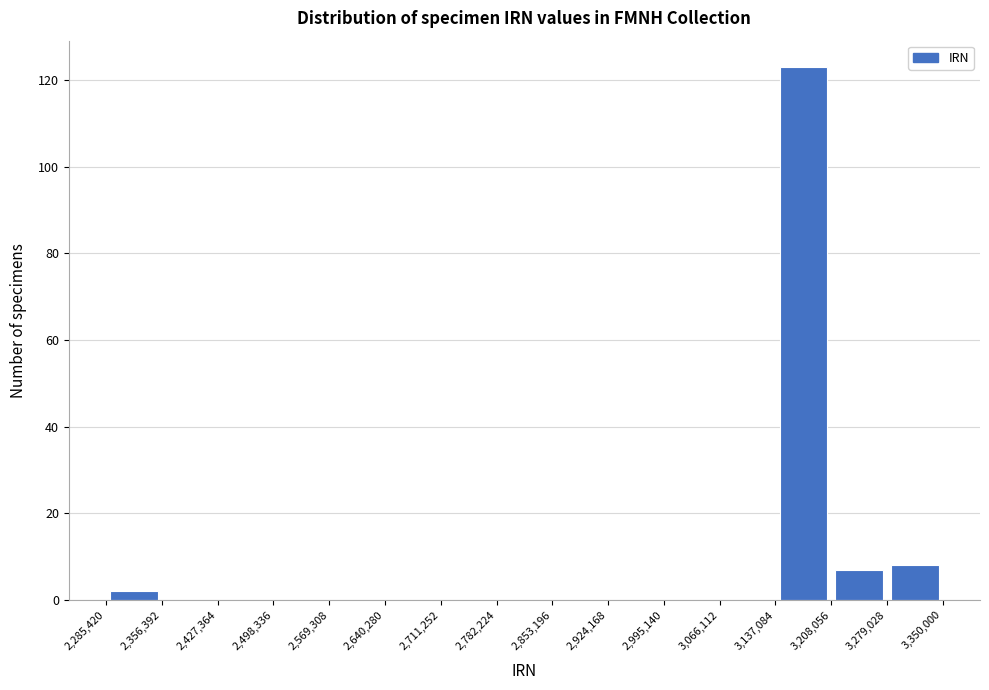

Reading left to right, transcribe this chart: for each bar, give the range it covers on the x-axis and its height. The values are not printed on the chart, so give them approximately, as read against the axis.

2,285,420 to 2,356,392: 2
2,356,392 to 2,427,364: 0
2,427,364 to 2,498,336: 0
2,498,336 to 2,569,308: 0
2,569,308 to 2,640,280: 0
2,640,280 to 2,711,252: 0
2,711,252 to 2,782,224: 0
2,782,224 to 2,853,196: 0
2,853,196 to 2,924,168: 0
2,924,168 to 2,995,140: 0
2,995,140 to 3,066,112: 0
3,066,112 to 3,137,084: 0
3,137,084 to 3,208,056: 124
3,208,056 to 3,279,028: 8
3,279,028 to 3,350,000: 8